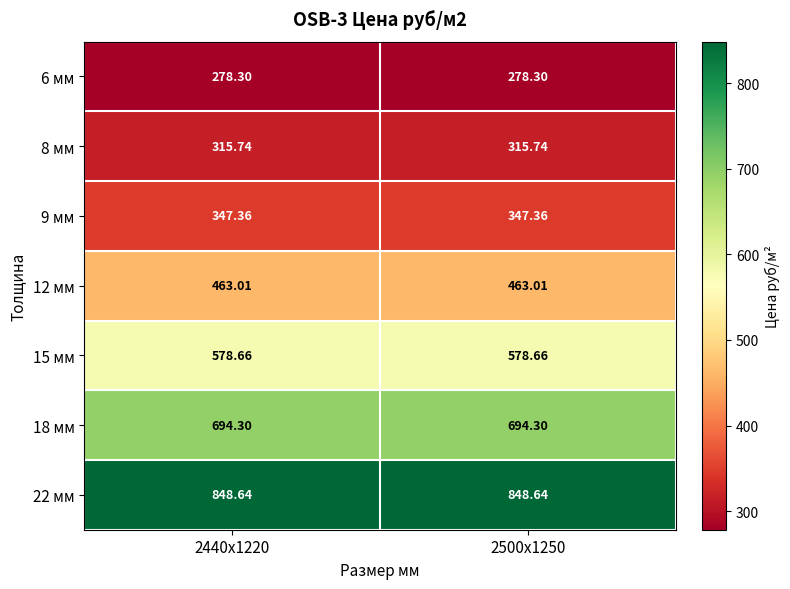

Which series has the largest total across all categories?

22 мм